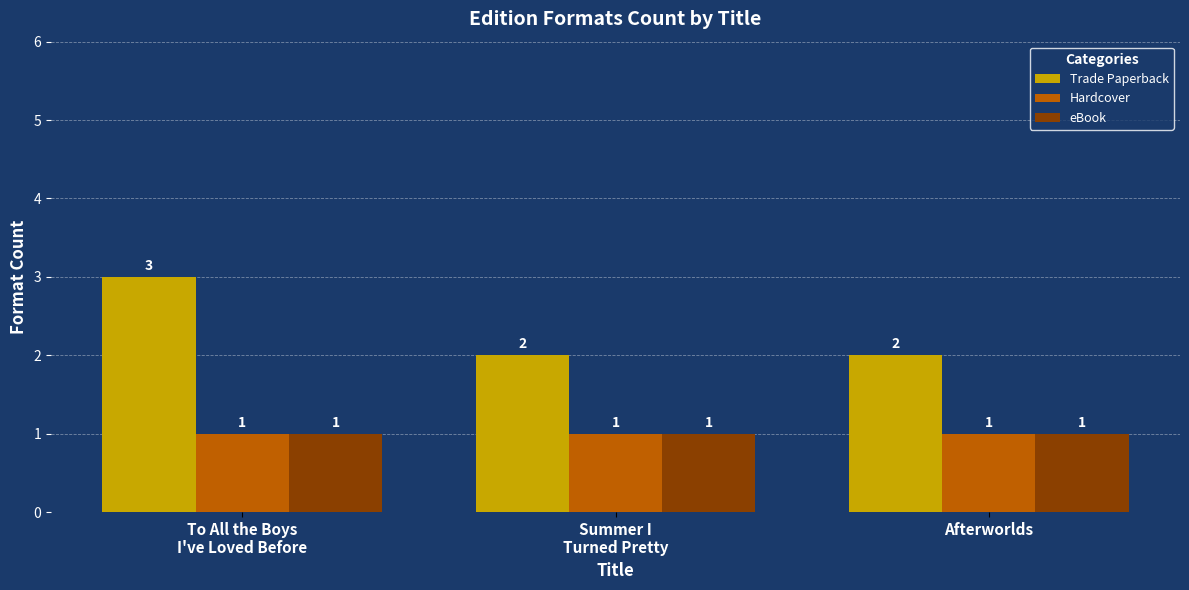

The value of Hardcover at To All the Boys
I've Loved Before is 2. True or false?

False